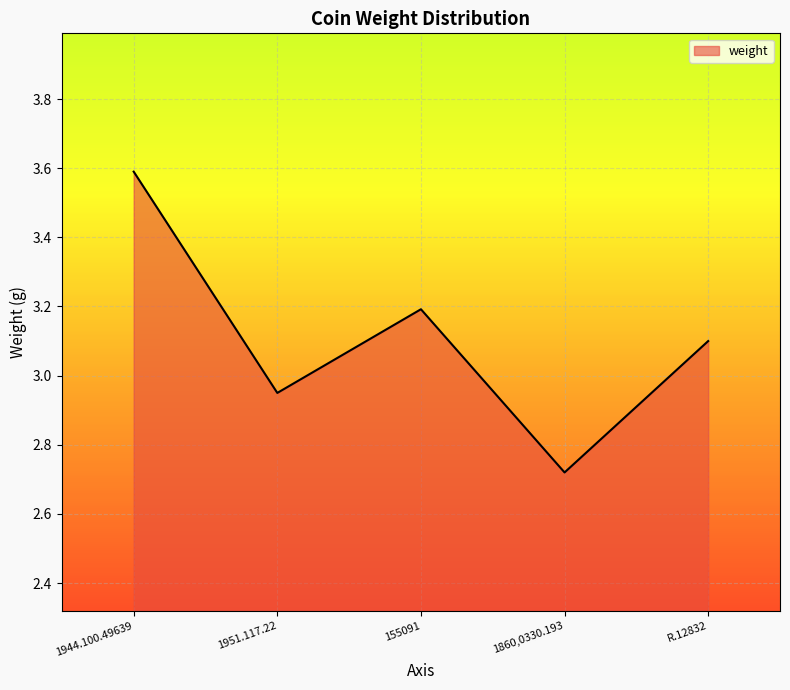

What is the difference between the values at 1944.100.49639 and 155091?

0.4